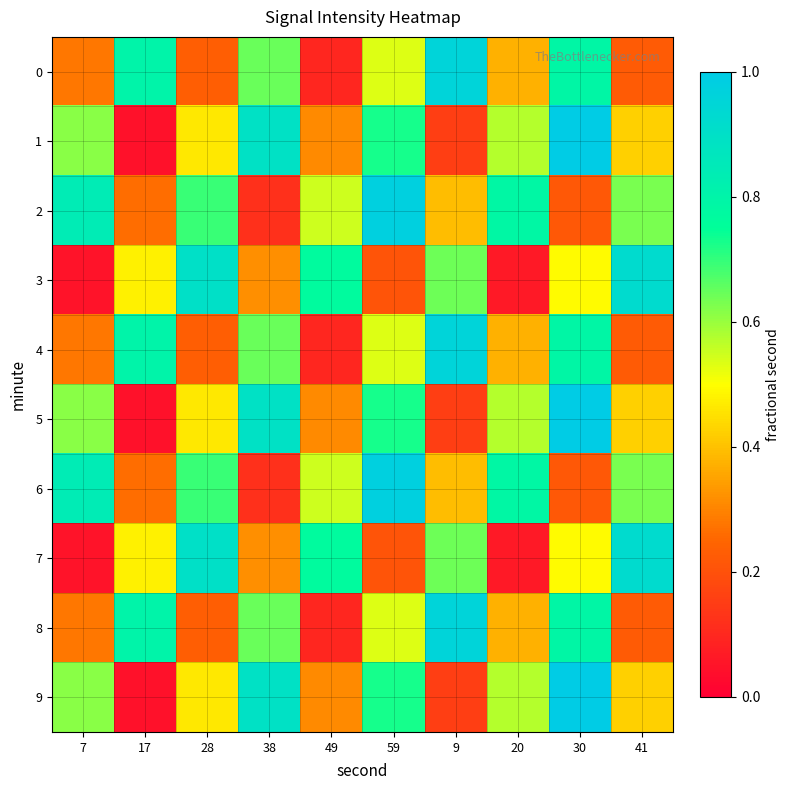

Which series has the widest spread of values?

1